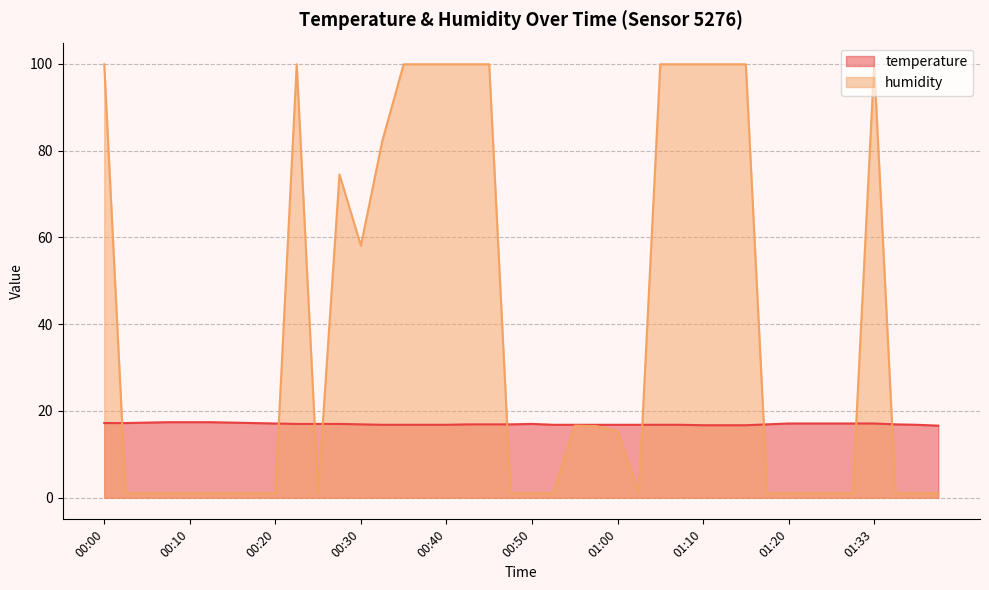

Reading left to right, list all the values displayed in this chart.

temperature: 00:00=17.2	00:03=17.2	00:05=17.3	00:08=17.4	00:10=17.4	00:13=17.4	00:15=17.3	00:18=17.2	00:20=17.1	00:23=17.0	00:25=17.0	00:28=17.0	00:30=16.9	00:32=16.8	00:35=16.8	00:37=16.8	00:40=16.8	00:42=16.9	00:45=16.9	00:47=16.9	00:50=17.0	00:52=16.8	00:55=16.8	00:57=16.8	01:00=16.8	01:02=16.8	01:05=16.8	01:07=16.8	01:10=16.7	01:12=16.7	01:15=16.7	01:17=16.9	01:20=17.1	01:22=17.1	01:25=17.1	01:30=17.1	01:33=17.1	01:35=16.9	01:37=16.8	01:40=16.6
humidity: 00:00=99.9	00:03=1.0	00:05=1.0	00:08=1.0	00:10=1.0	00:13=1.0	00:15=1.0	00:18=1.0	00:20=1.0	00:23=99.9	00:25=1.0	00:28=74.5	00:30=58.1	00:32=82.2	00:35=99.9	00:37=99.9	00:40=99.9	00:42=99.9	00:45=99.9	00:47=1.0	00:50=1.0	00:52=1.0	00:55=16.6	00:57=16.5	01:00=15.3	01:02=1.0	01:05=99.9	01:07=99.9	01:10=99.9	01:12=99.9	01:15=99.9	01:17=1.0	01:20=1.0	01:22=1.0	01:25=1.0	01:30=1.0	01:33=99.9	01:35=1.0	01:37=1.0	01:40=1.0